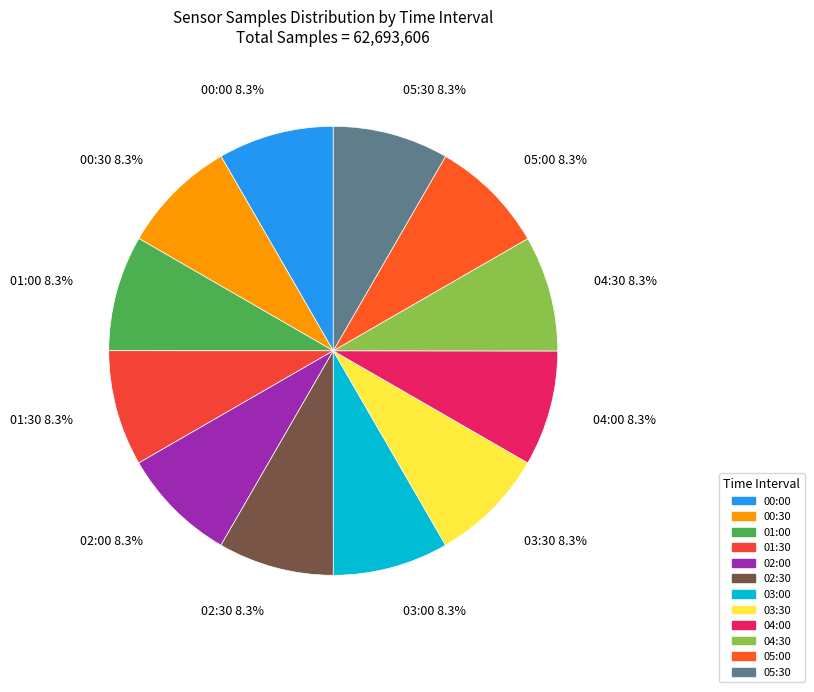

What is the ratio of the value at 00:00 to the value at 02:00?

1.0